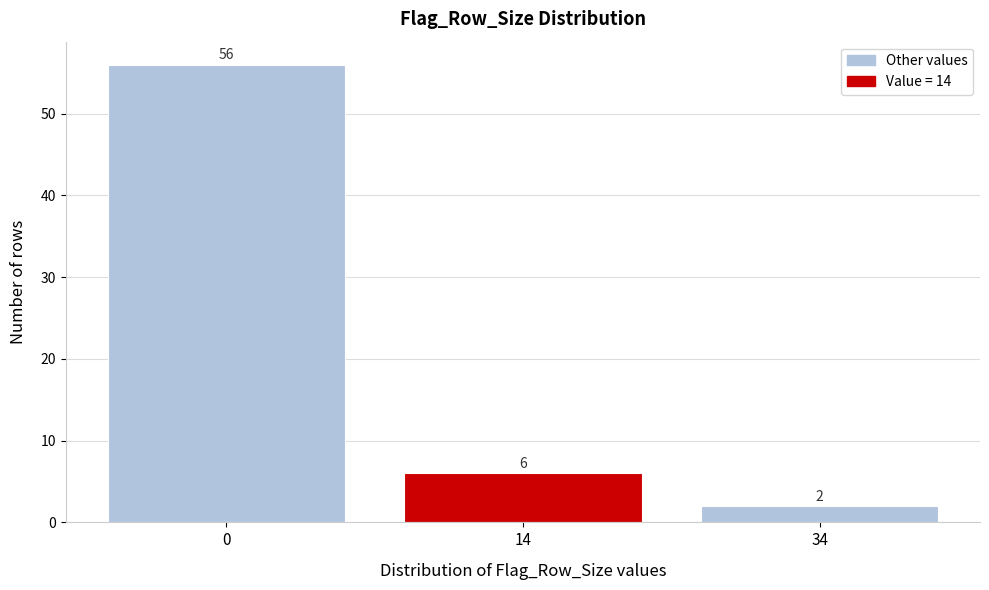

Reading right to left, transcribe all the data shown in this chart.

2	6	56